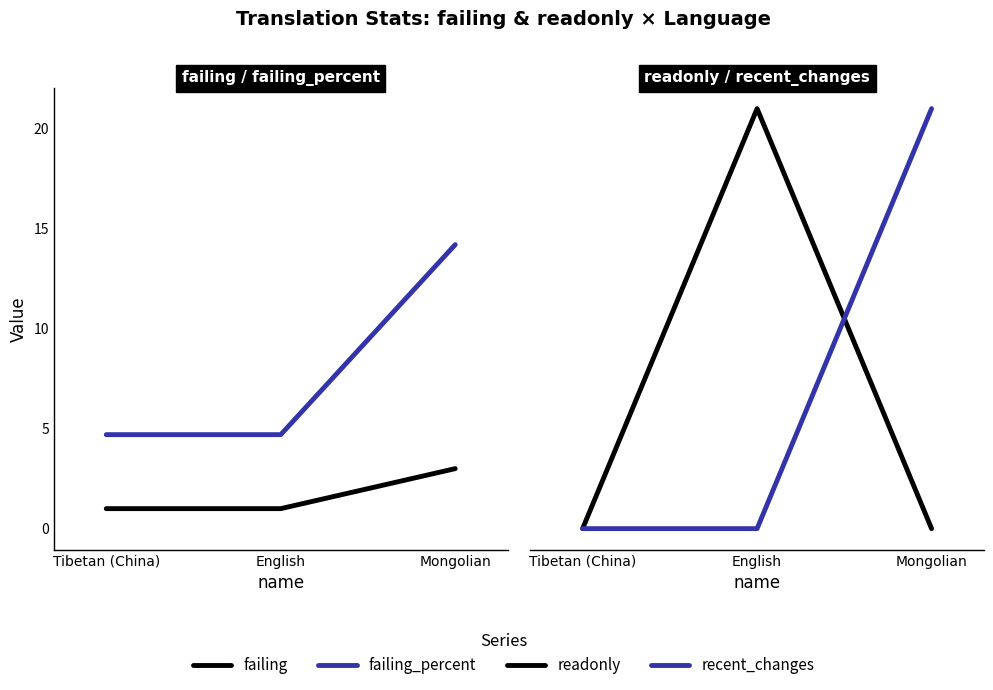

Reading left to right, extract all data points from this chart.

failing: 1.0	1.0	3.0
failing_percent: 4.7	4.7	14.2
readonly: 0.0	21.0	0.0
recent_changes: 0.0	0.0	21.0